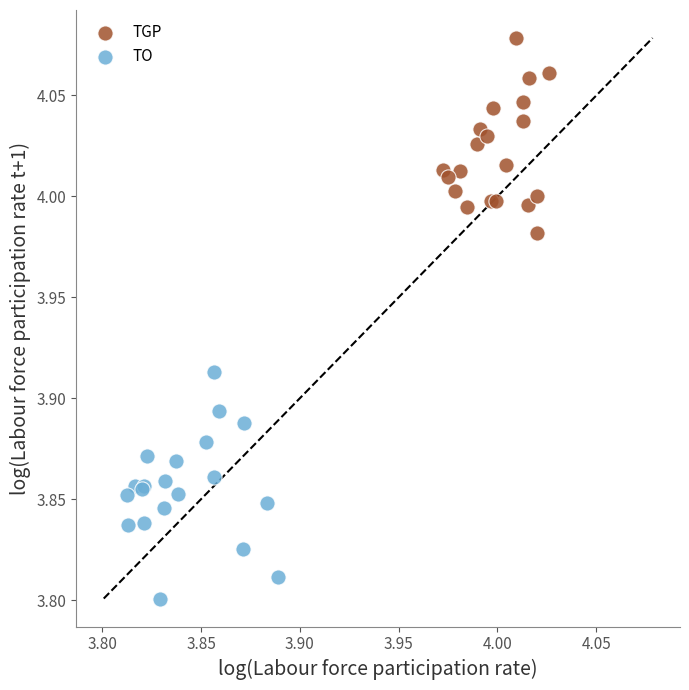

Which series reaches the minimum Y coordinate?

TO